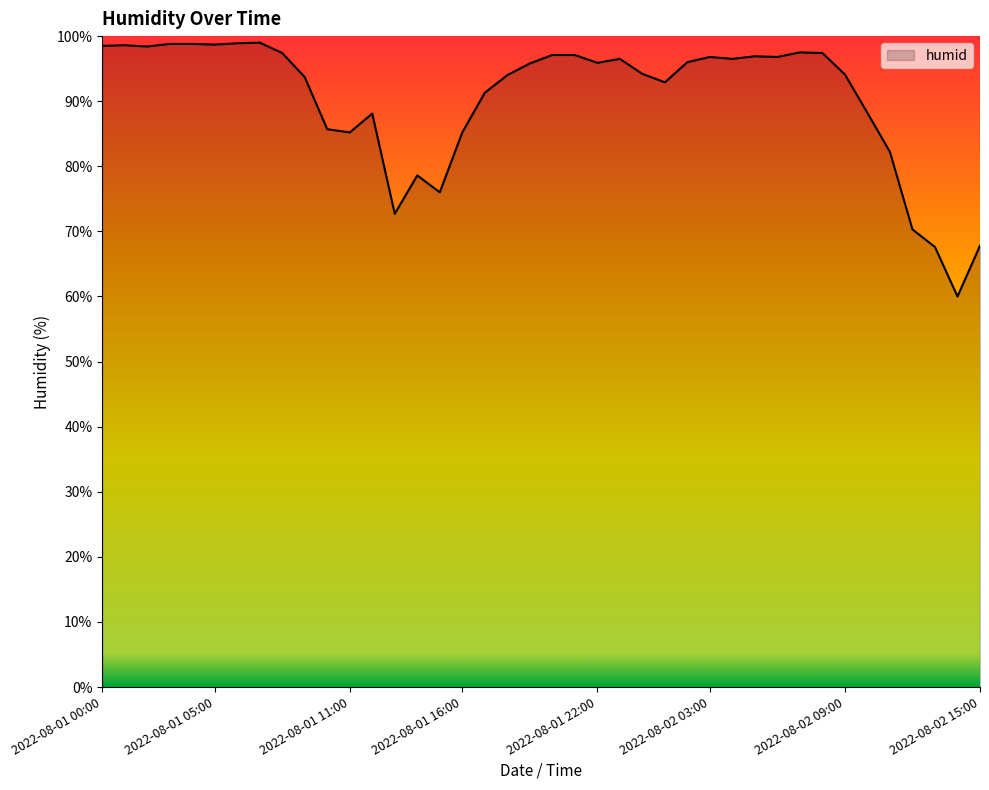

What is the difference between the maximum and minimum values?

39.0